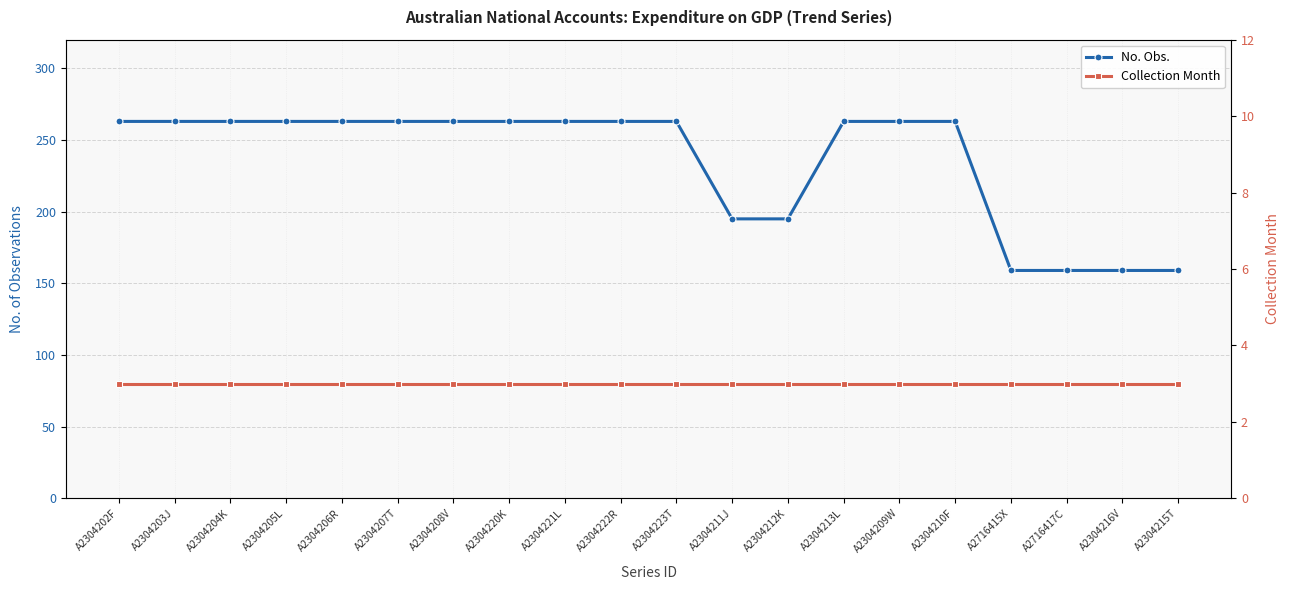

True or false: No. Obs. has more than 2 interior local peaks.

False